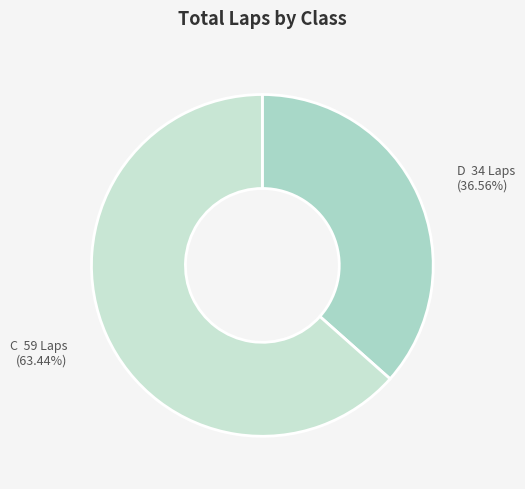

Does any single category account for the majority?

Yes